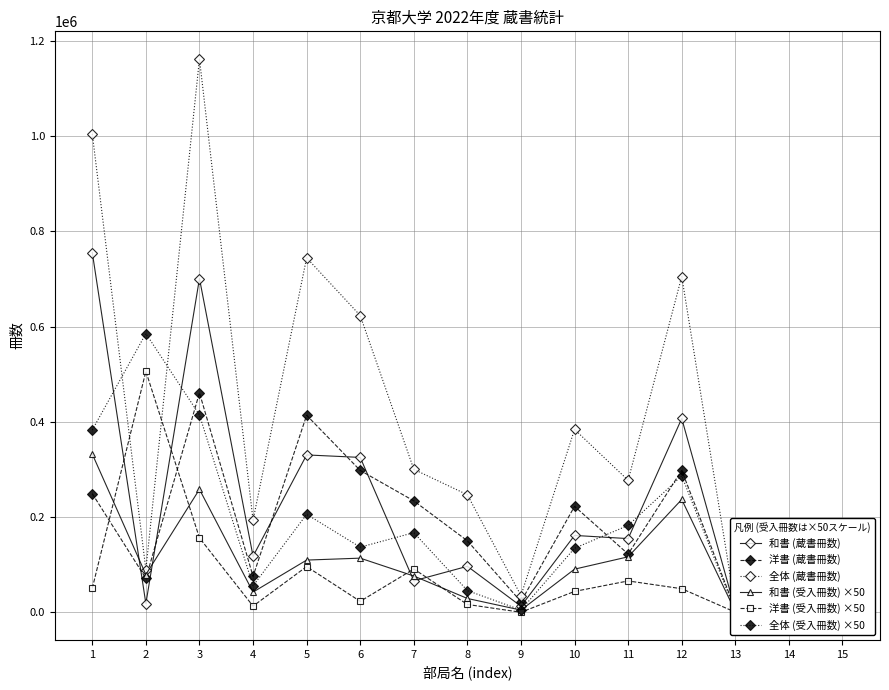

Reading right to left, extract all data points from this chart.

和書 (蔵書冊数): 15=19206	14=16048	13=5369	12=407051	11=154844	10=161525	9=12815	8=96702	7=66161	6=325333	5=330554	4=117876	3=701002	2=18280	1=755412
洋書 (蔵書冊数): 15=36192	14=126056	13=5792	12=298146	11=122373	10=222604	9=22381	8=150185	7=234106	6=297955	5=413837	4=75616	3=460948	2=71412	1=249146
全体 (蔵書冊数): 15=55398	14=142104	13=11161	12=705197	11=277217	10=384129	9=35196	8=246887	7=300267	6=623288	5=744391	4=193492	3=1161950	2=89692	1=1004558
和書 (受入冊数) ×50: 15=22650	14=5850	13=1950	12=237000	11=116600	10=90700	9=4700	8=29150	7=76300	6=113800	5=109750	4=42500	3=258300	2=79350	1=332350
洋書 (受入冊数) ×50: 15=9450	14=30200	13=350	12=49600	11=65950	10=43950	9=200	8=16550	7=91050	6=23100	5=96100	4=13100	3=156300	2=506100	1=50650
全体 (受入冊数) ×50: 15=32100	14=36050	13=2300	12=286600	11=182550	10=134650	9=4900	8=45700	7=167350	6=136900	5=205850	4=55600	3=414600	2=585450	1=383000